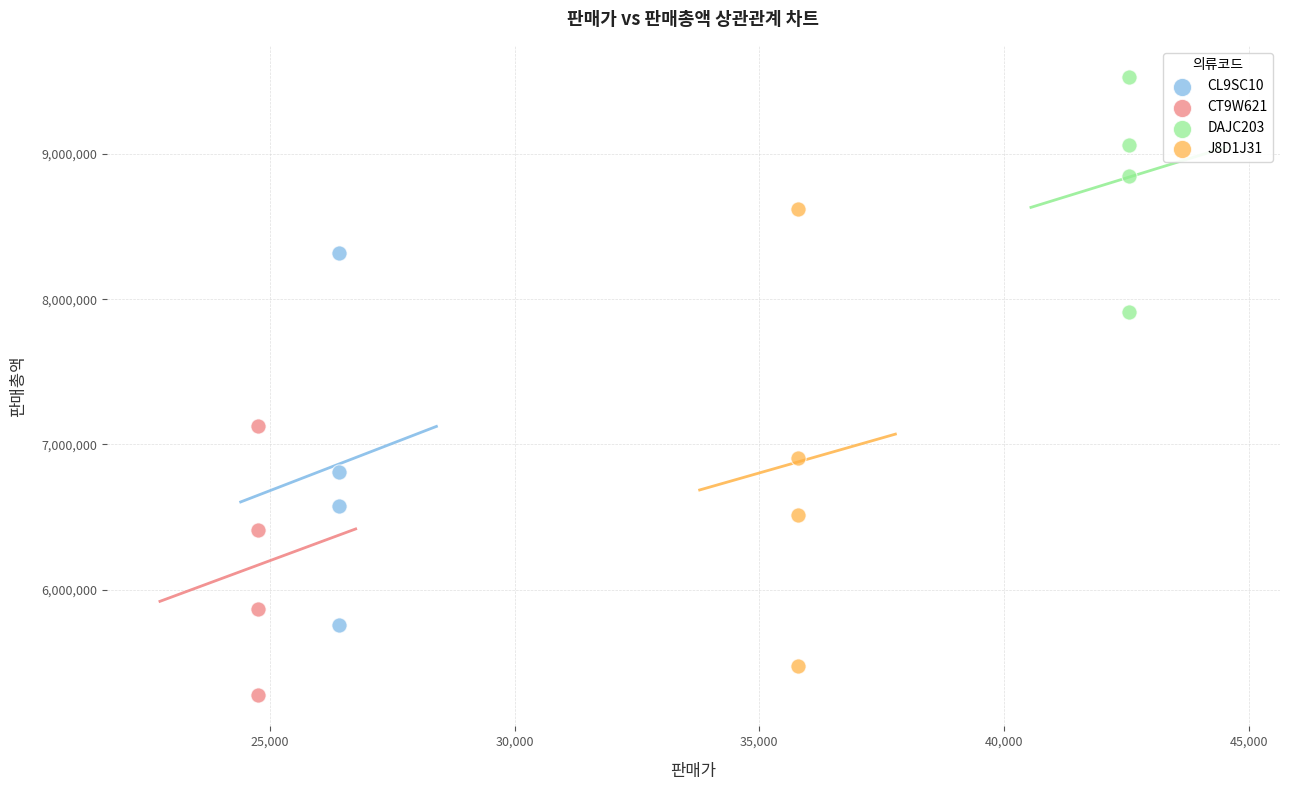

Which series has the widest spread of Y values?

J8D1J31